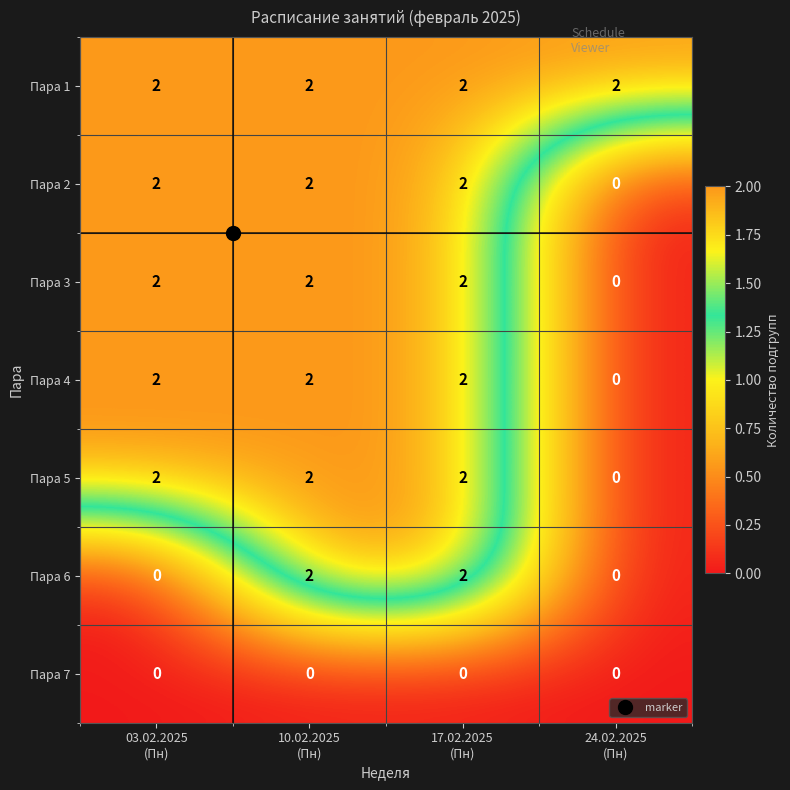

Count the Пара 3 values in the range 2 to 3.

3